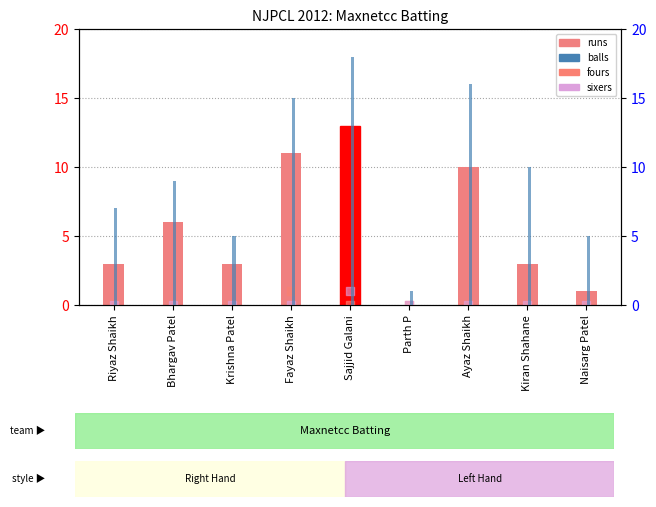

At which category is the sum across all series the highest?

Sajjid Galani